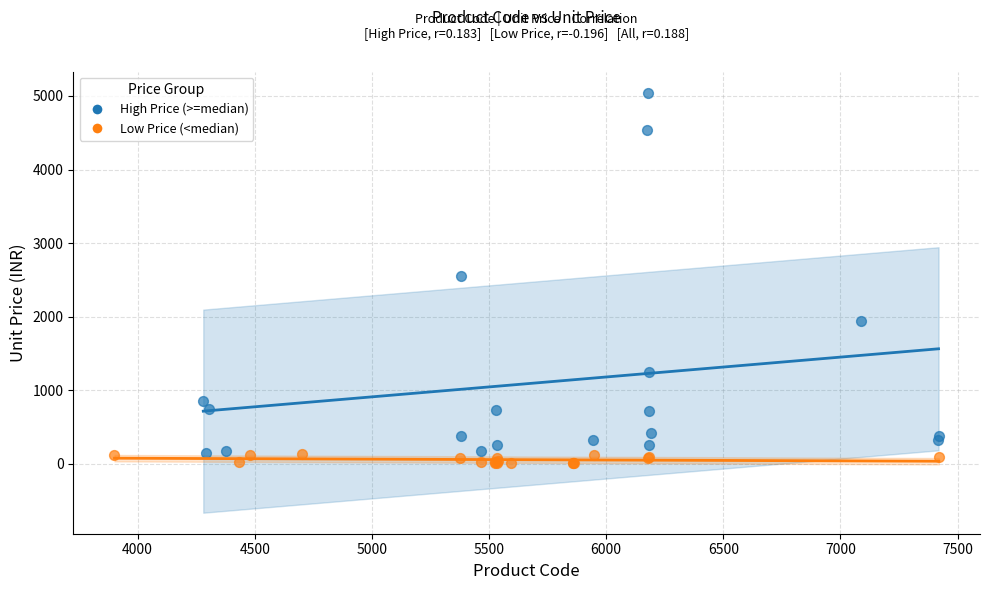

Which series has the largest Y range (max minus min)?

High Price (>=median)